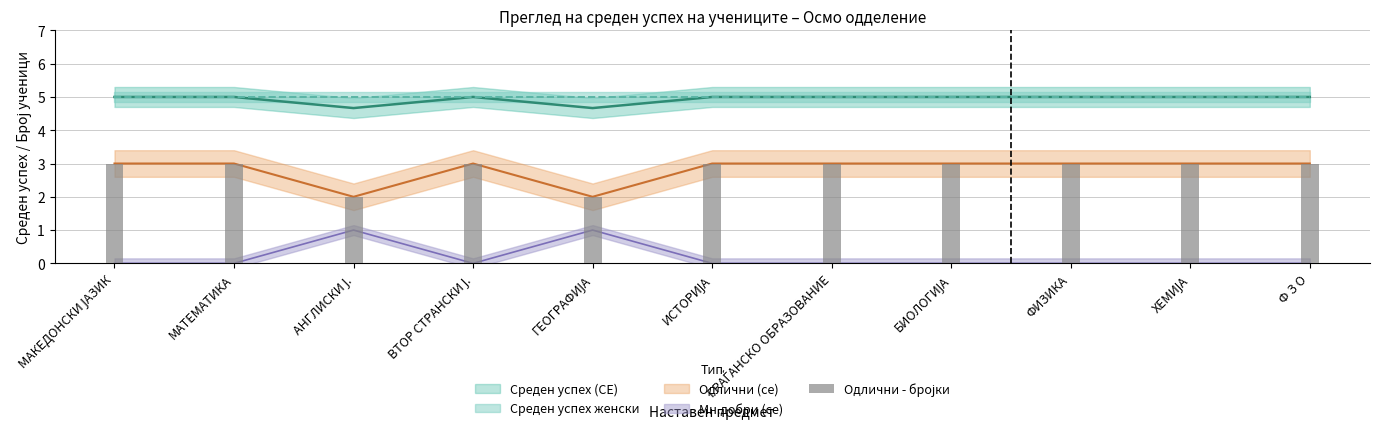

Is it true that the value at ИСТОРИЈА is 3?

True